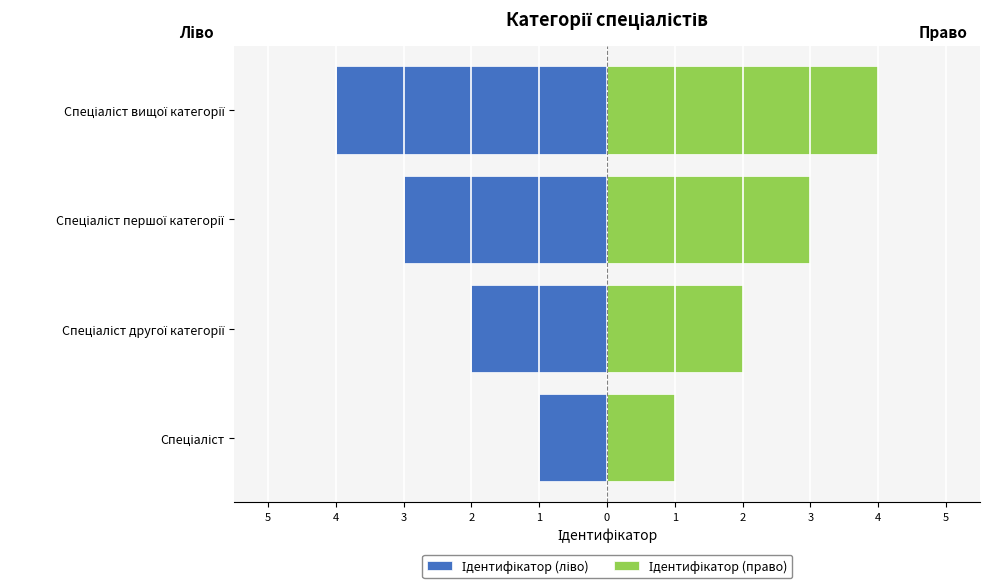

What is the highest value of the Ідентифікатор (право) series?

4